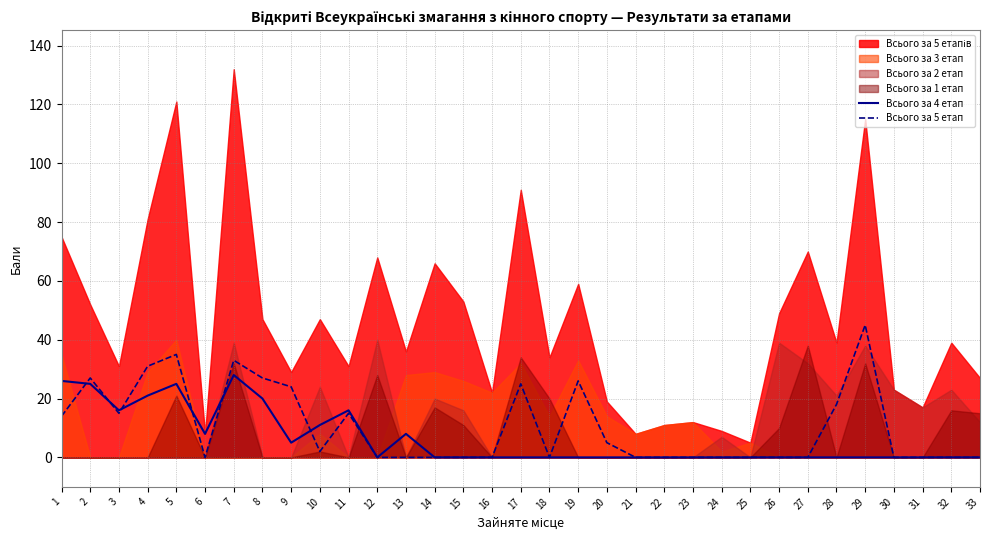

The Всього за 5 етап series shows 19 at 13. True or false?

False